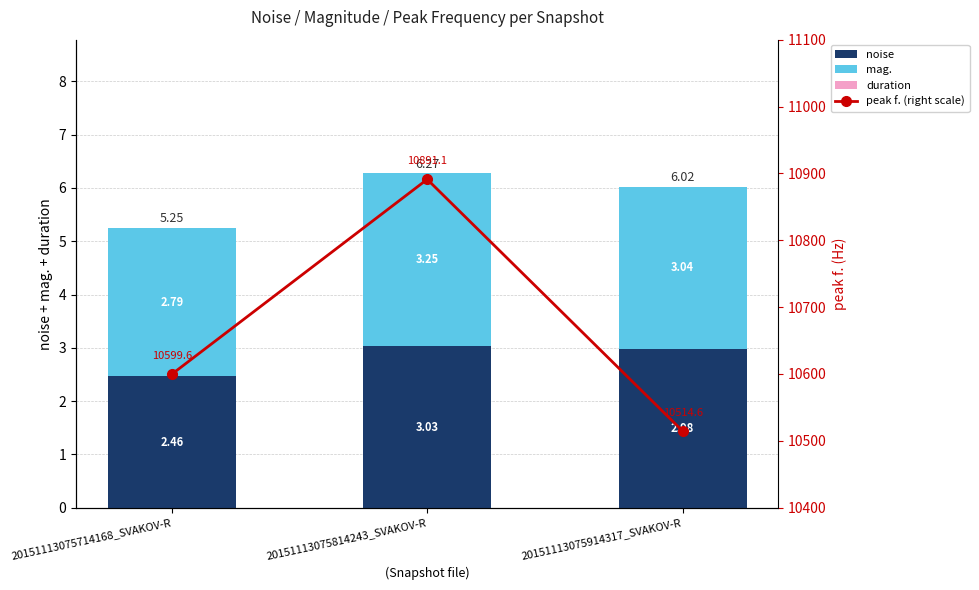

What is the minimum value for noise?

2.5